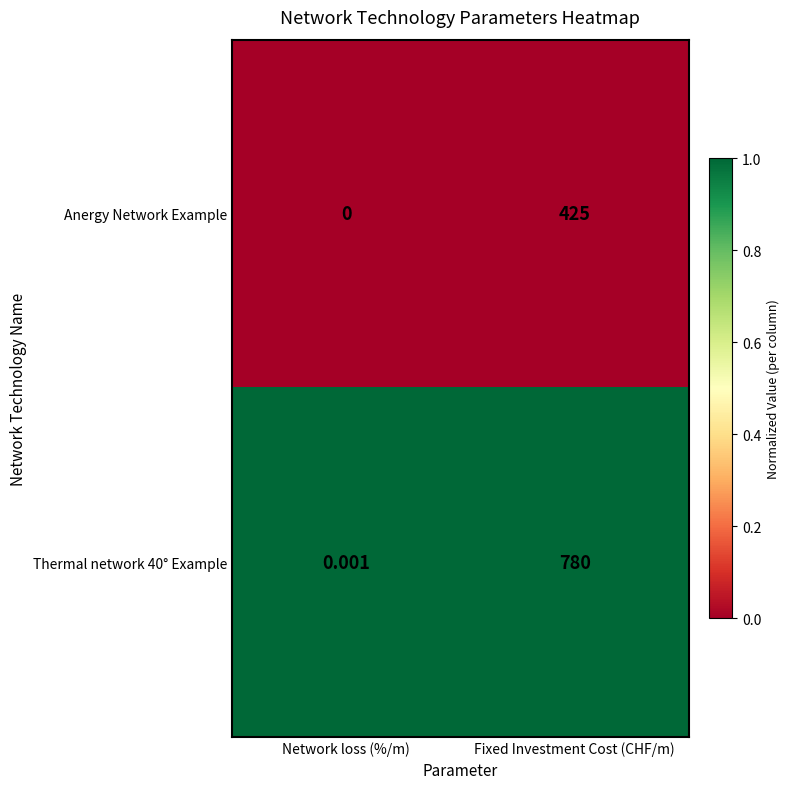

At which label is Anergy Network Example closest to 212?

Network loss (%/m)